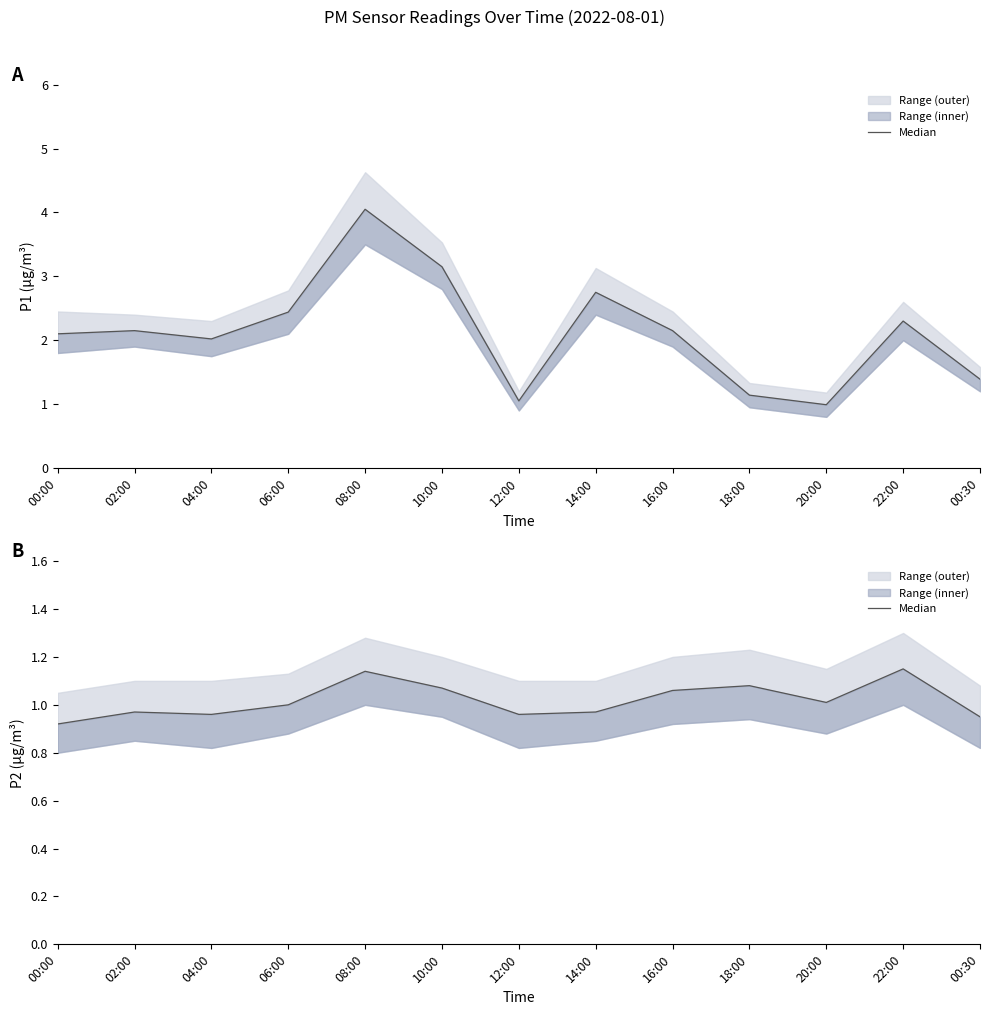

True or false: there are more than 2 points higher than both neighbors.

True